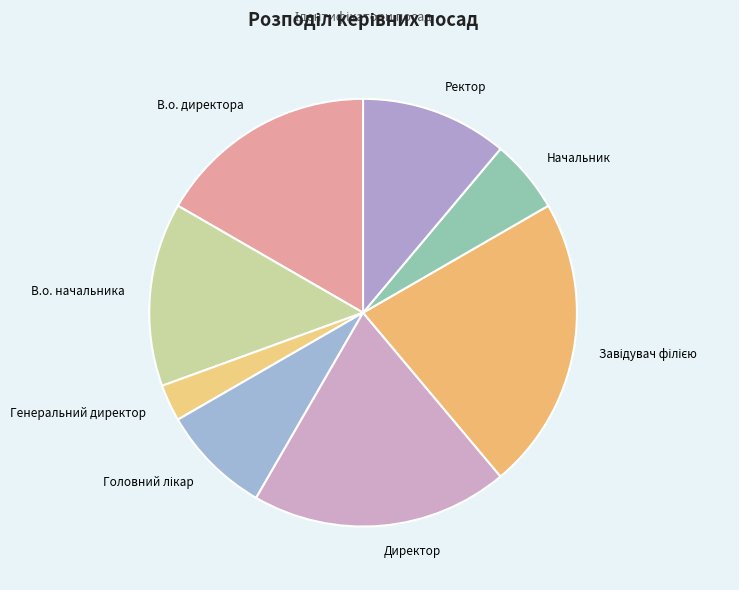

Which has a higher value, Генеральний директор or В.о. начальника?

В.о. начальника